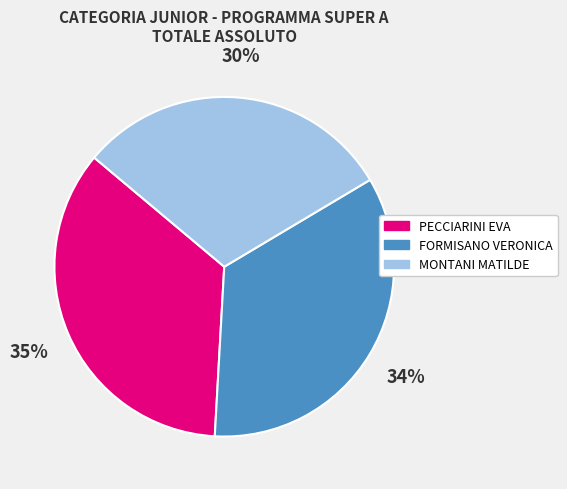

Combined, do MONTANI MATILDE and FORMISANO VERONICA account for over 50%?

Yes